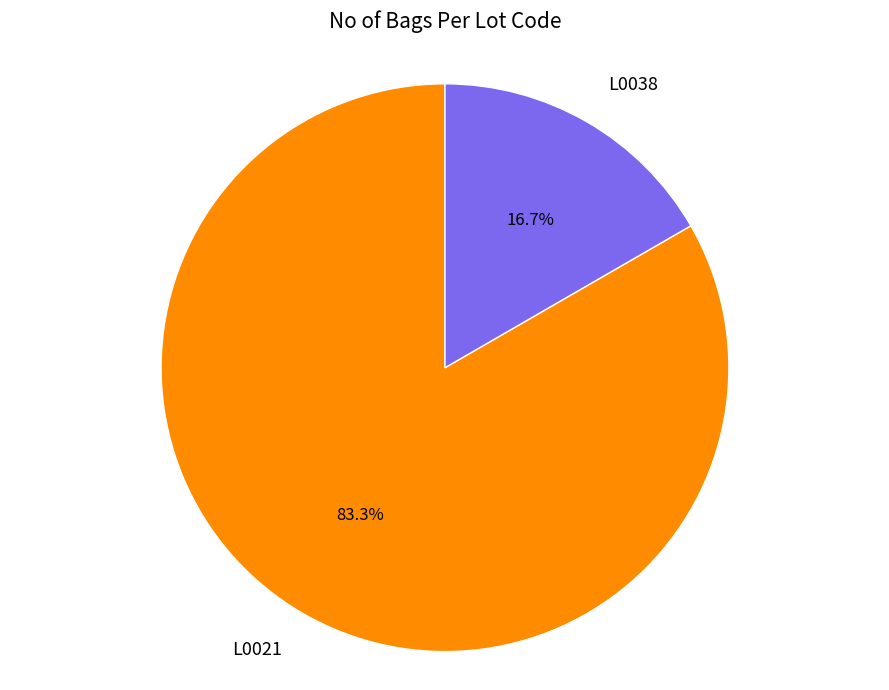

What is the ratio of the value at L0021 to the value at L0038?

5.0